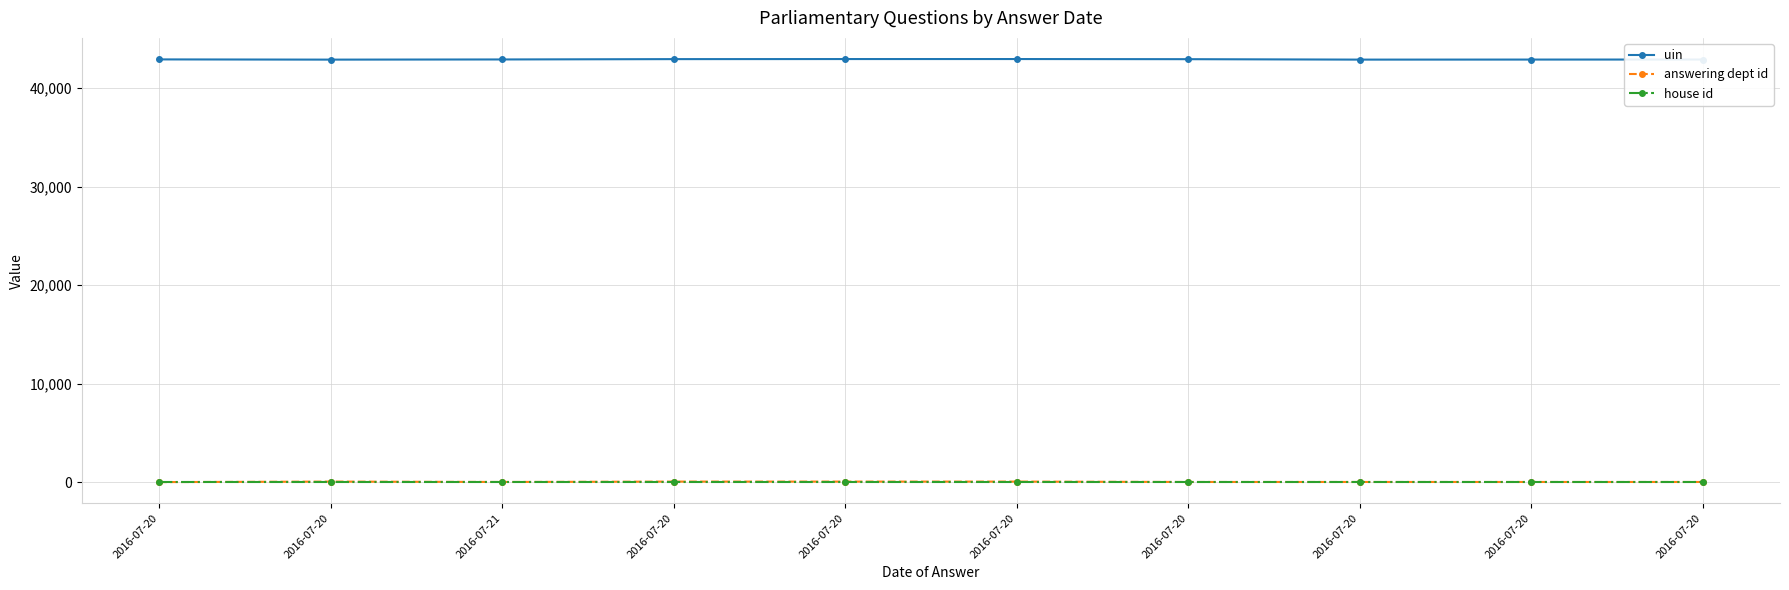

What are all the series names shown in the legend?

uin, answering dept id, house id